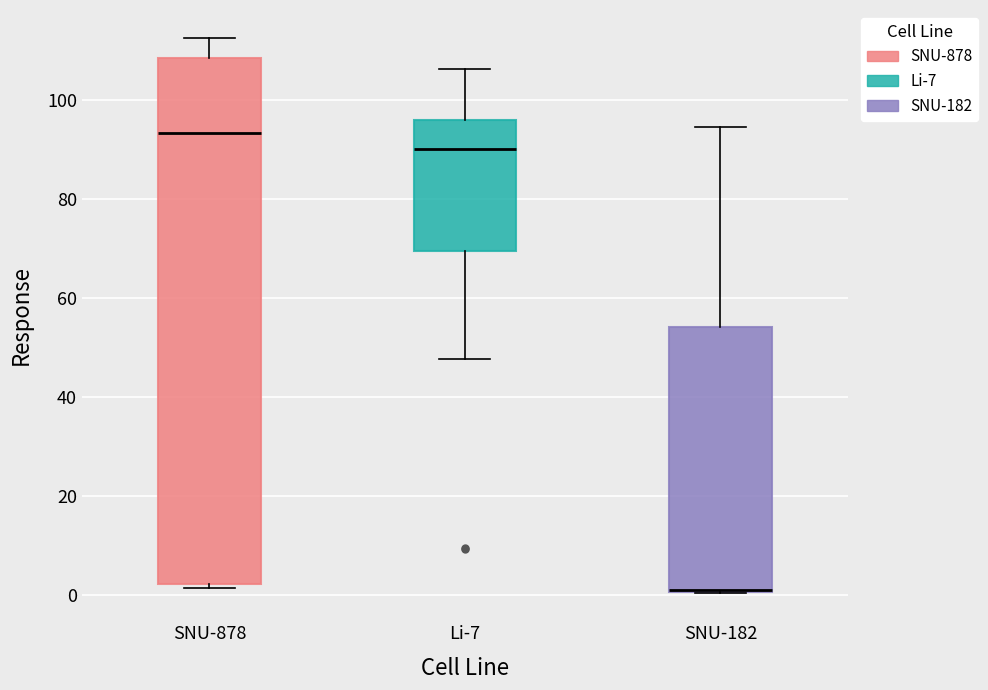

Comparing the boxes themselves (not the whiskers), which one is the tallest?

SNU-878